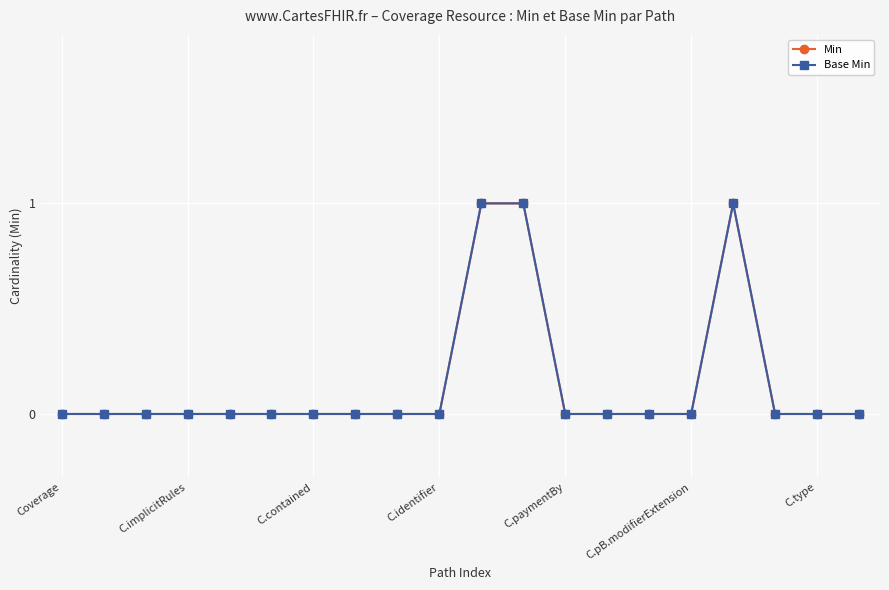

Does the chart have visible grid lines?

Yes